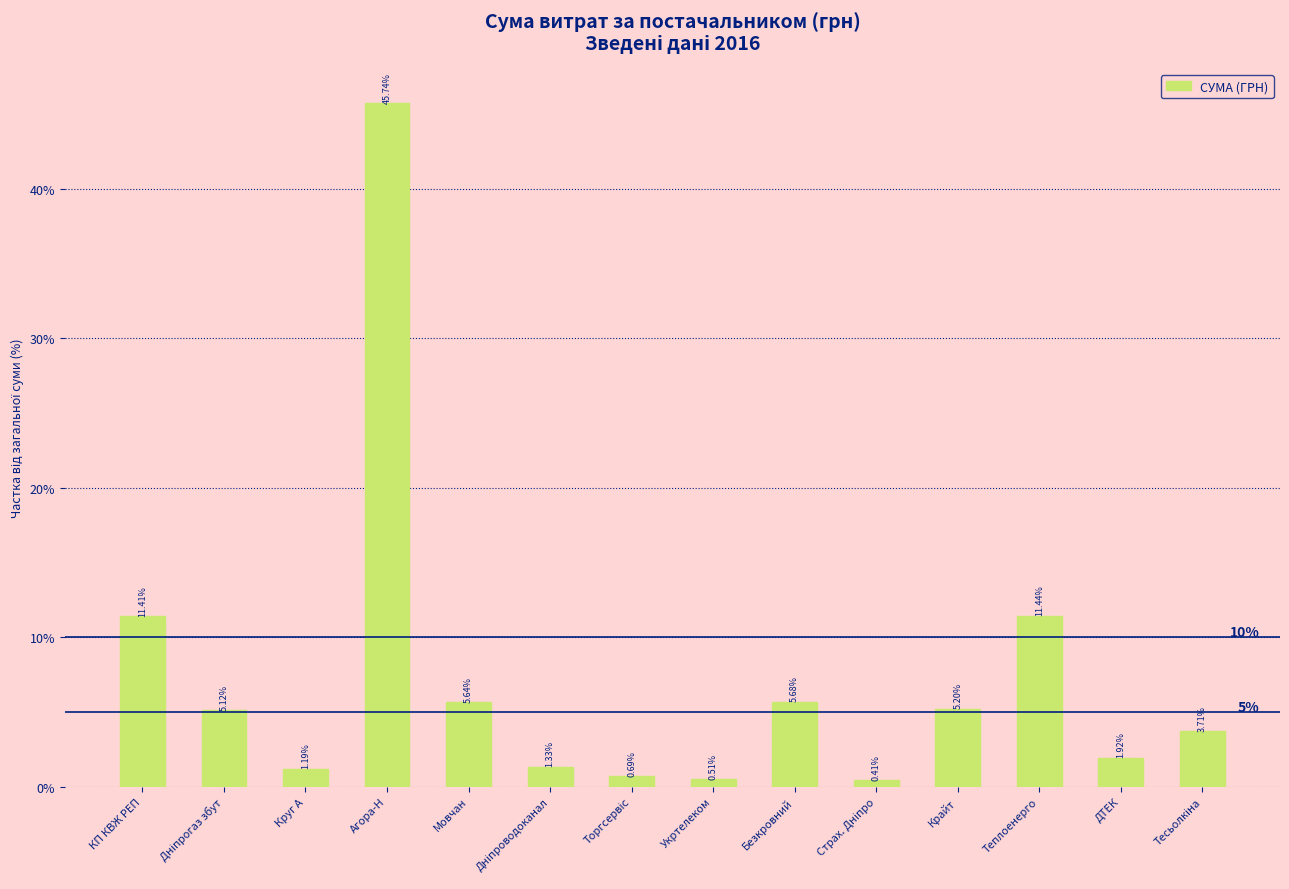

At which label does the data first exceed 5?

КП КВЖ РЕП